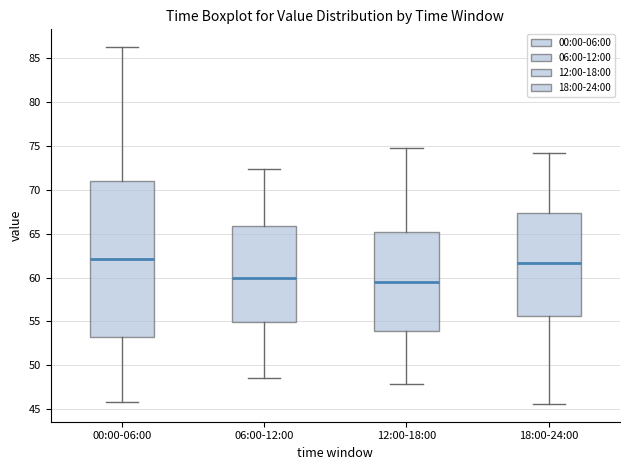

Where does the lower whisker of the box for 18:00-24:00 end on the y-axis? The values are not printed on the chart, so give them approximately, as read against the axis.

45.5